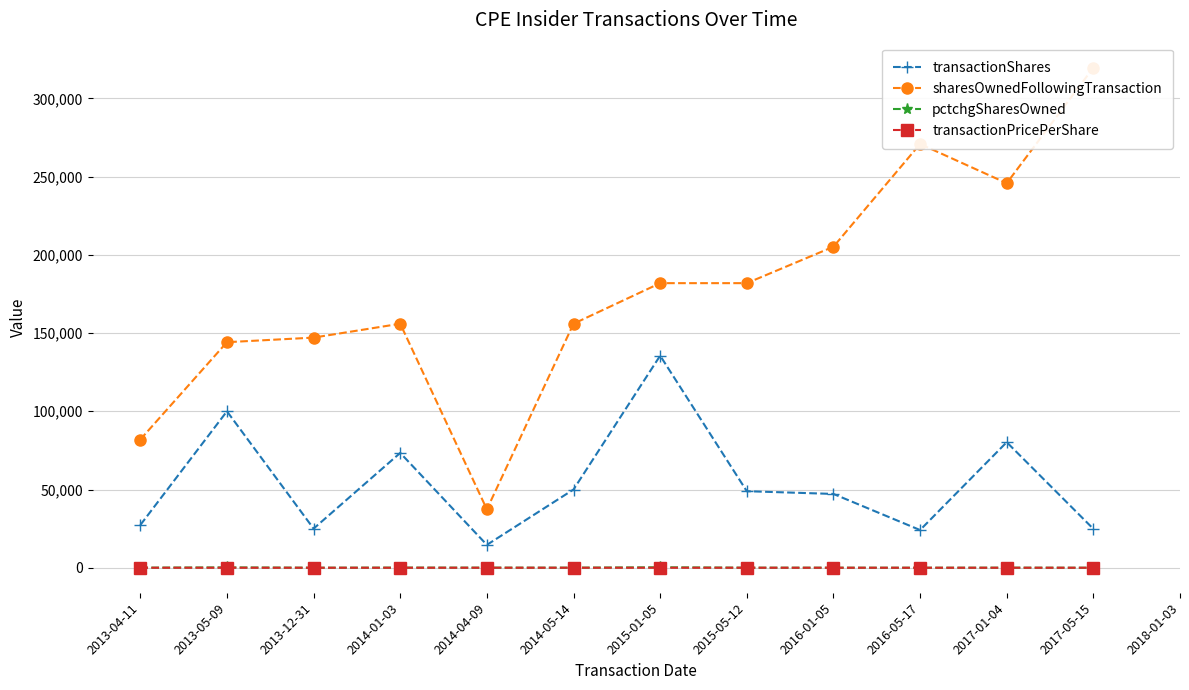

At which label does transactionPricePerShare reach its minimum?

2013-12-31